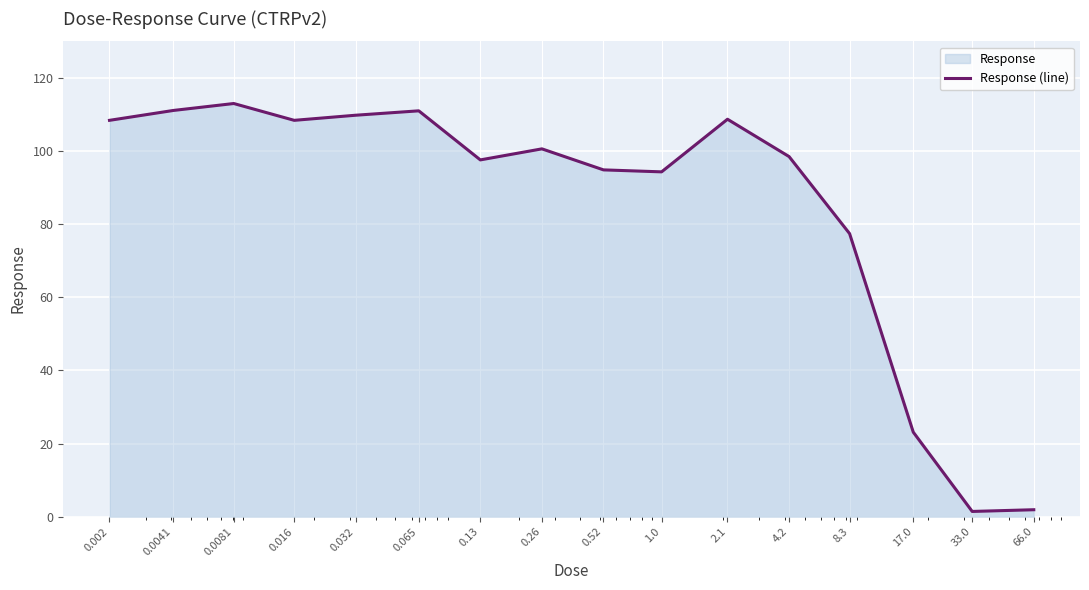

At which label does the data first exceed 100?

0.002